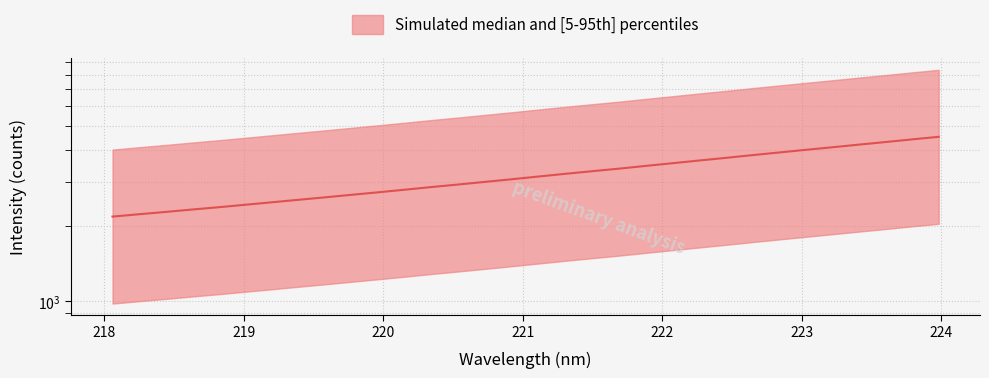

What is the minimum value shown in the chart?

2177.9